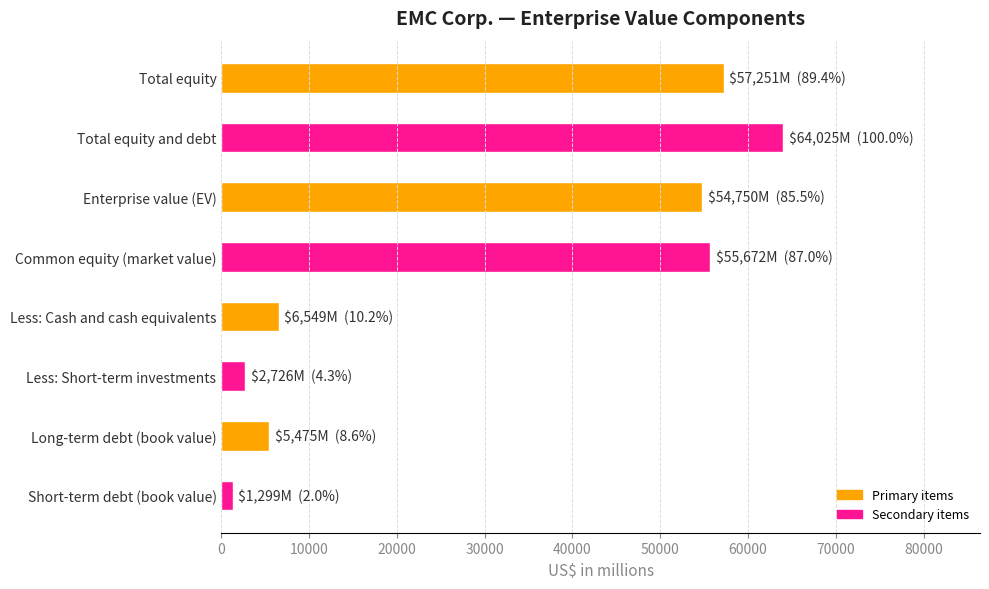

What is the label of the 5th bar from the left?

Less: Cash and cash equivalents